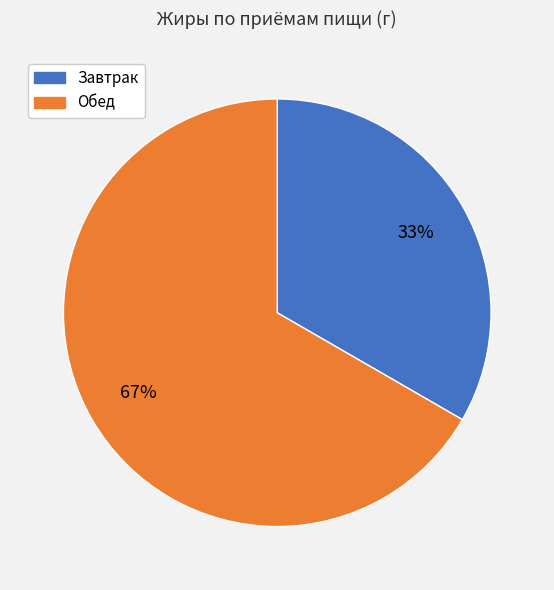

Does any single category account for the majority?

Yes